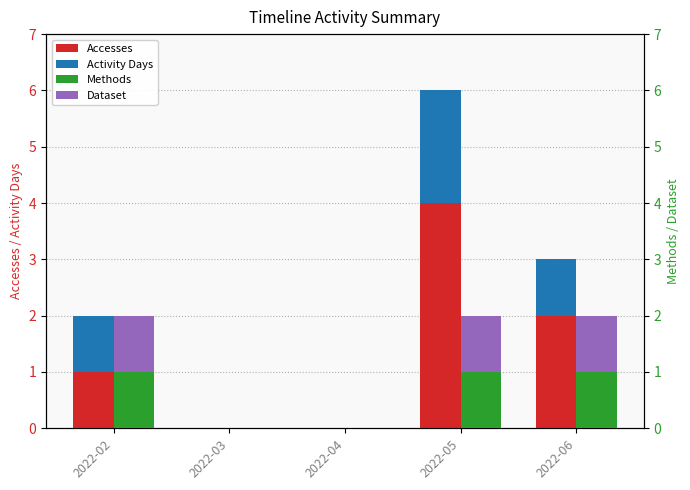

At which category does the chart reach its peak across all series?

2022-05